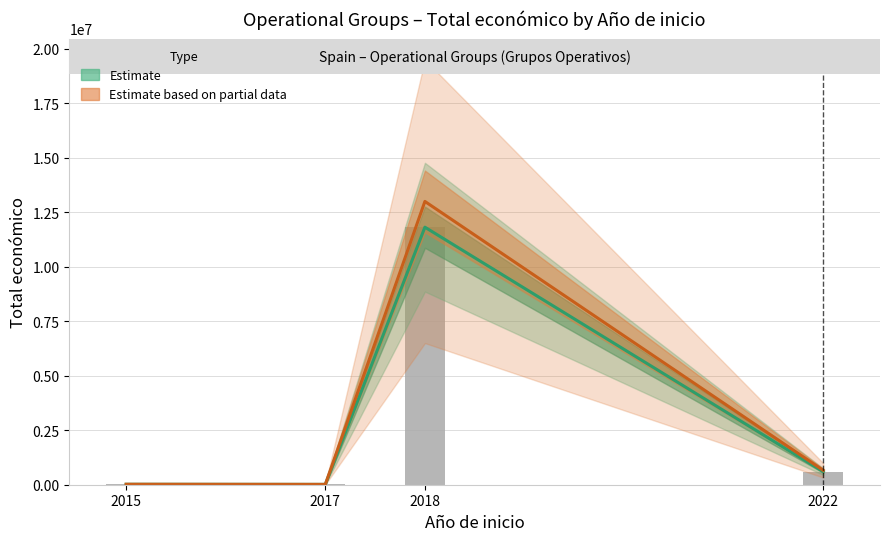

Rank the categories by Estimate value from highest to lowest.

2018, 2022, 2015, 2017